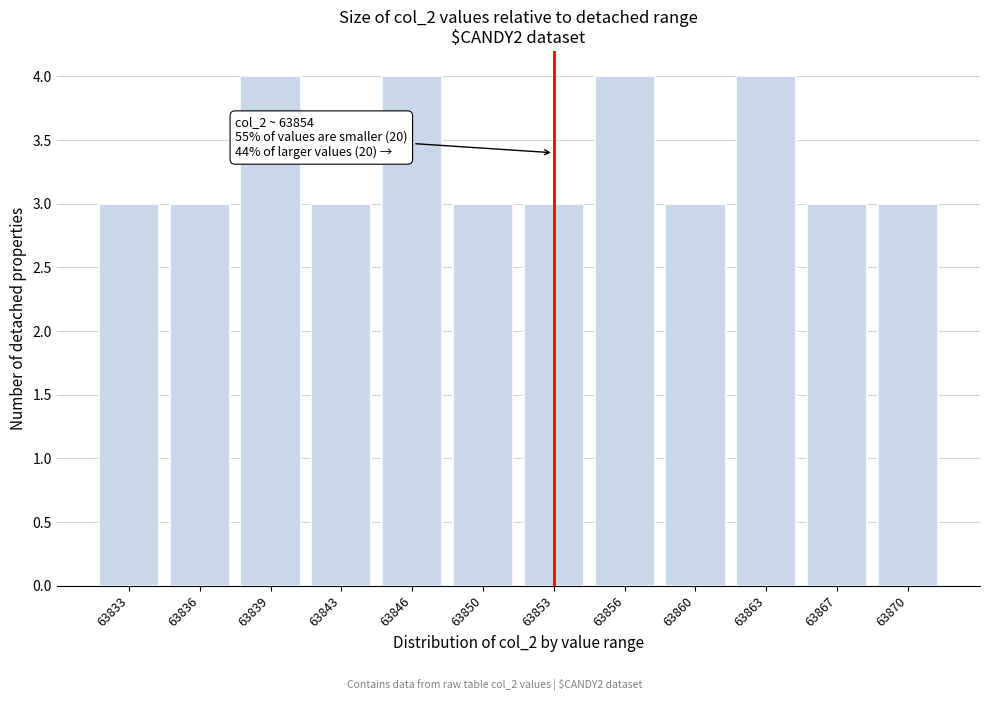

Reading right to left, transcribe all the data shown in this chart.

63870=3	63867=3	63863=4	63860=3	63856=4	63853=3	63850=3	63846=4	63843=3	63839=4	63836=3	63833=3